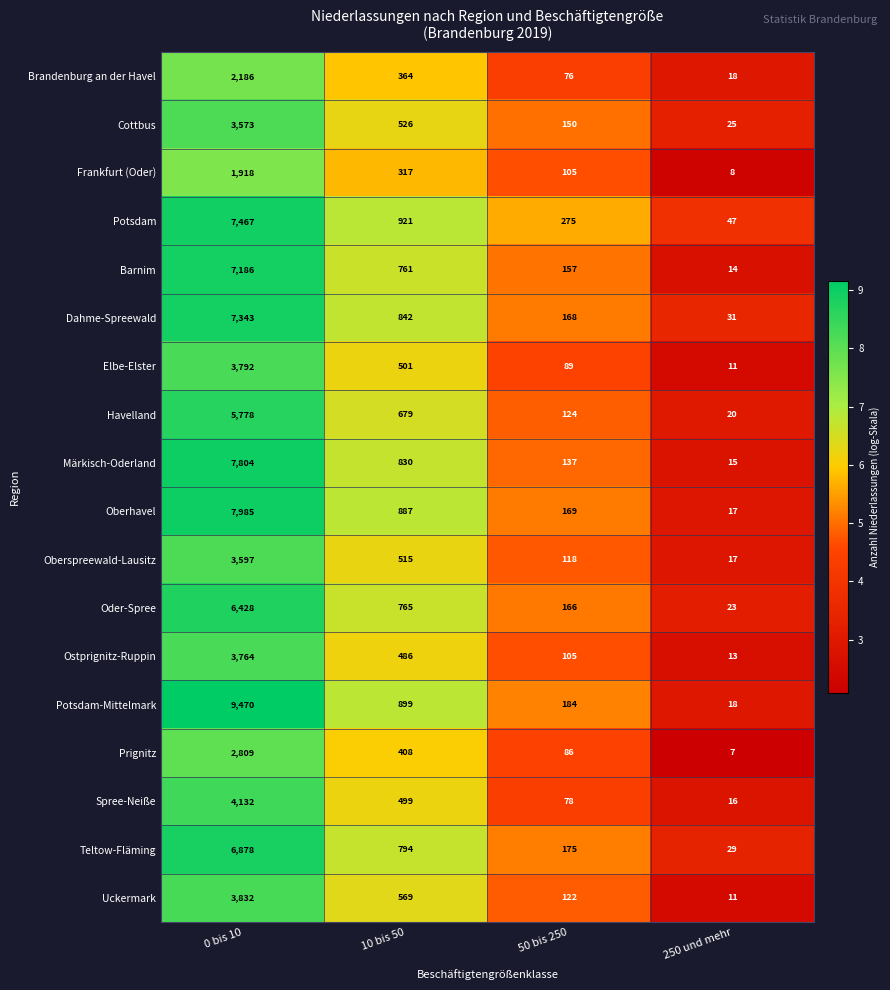

Is the value of Frankfurt (Oder) at 10 bis 50 greater than the value of Dahme-Spreewald at 250 und mehr?

Yes